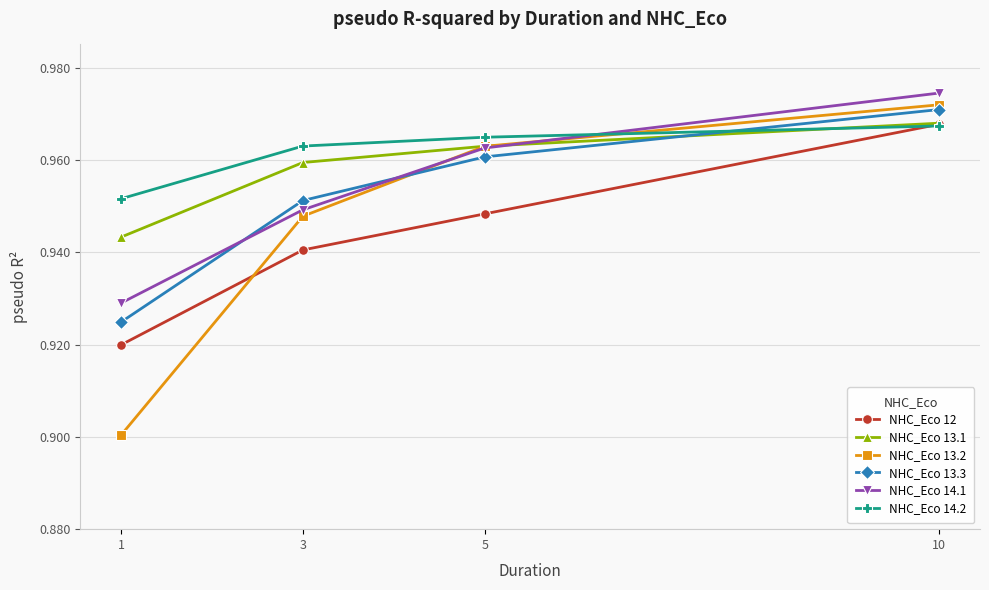

Between which two adjacent categories do NHC_Eco 12 and NHC_Eco 13.2 first intersect?

1 and 3